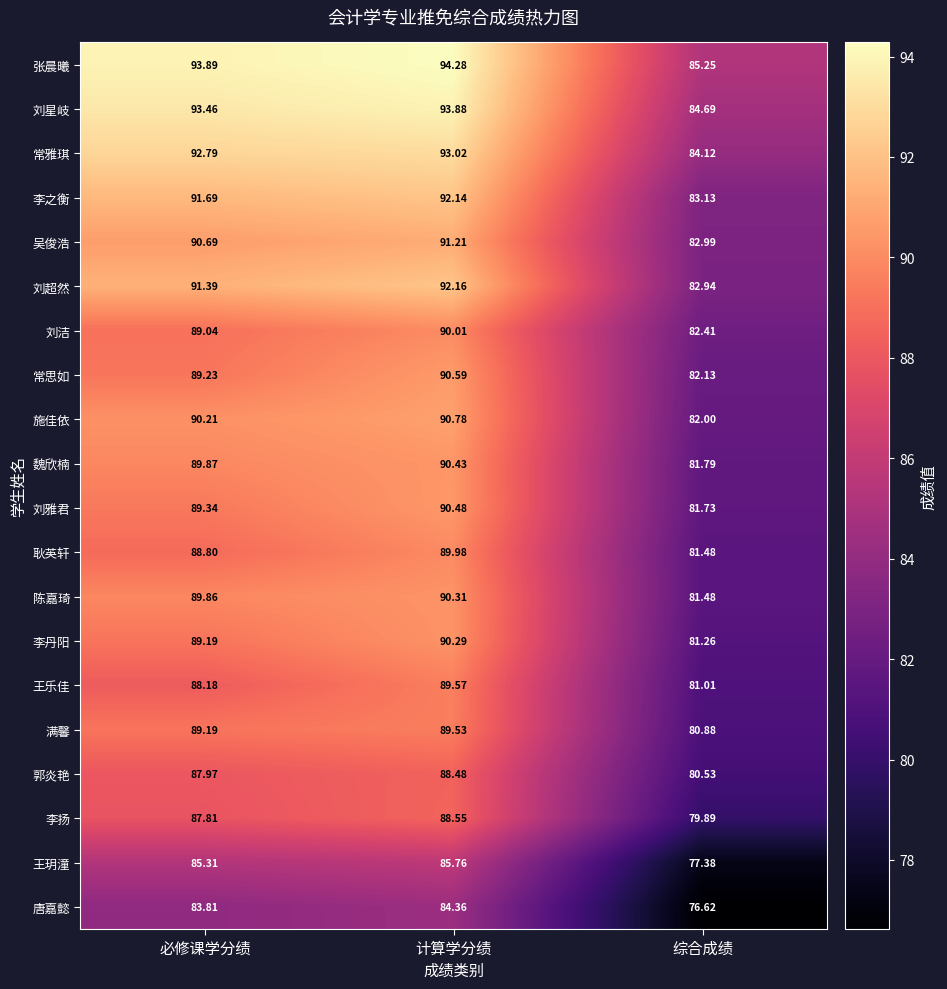

Which series has the largest range (max minus min)?

刘超然